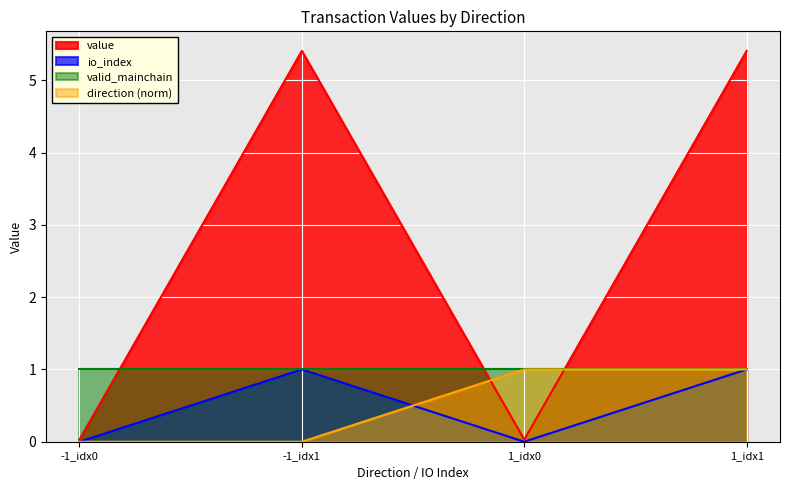

How many direction_vals values are between 0 and 1?

4